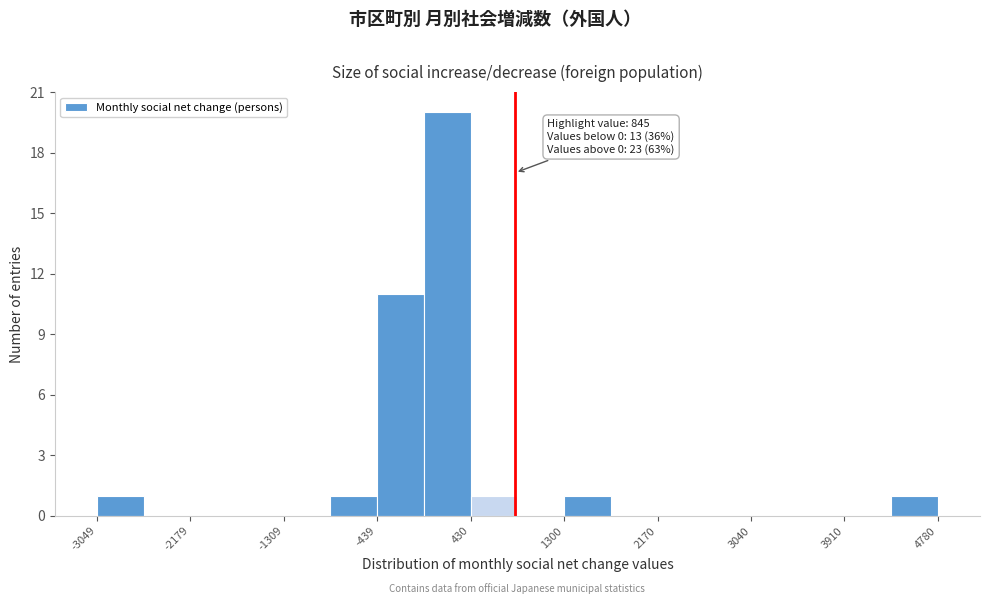

Over which range of the x-axis is the bar tallest?

0 to 400